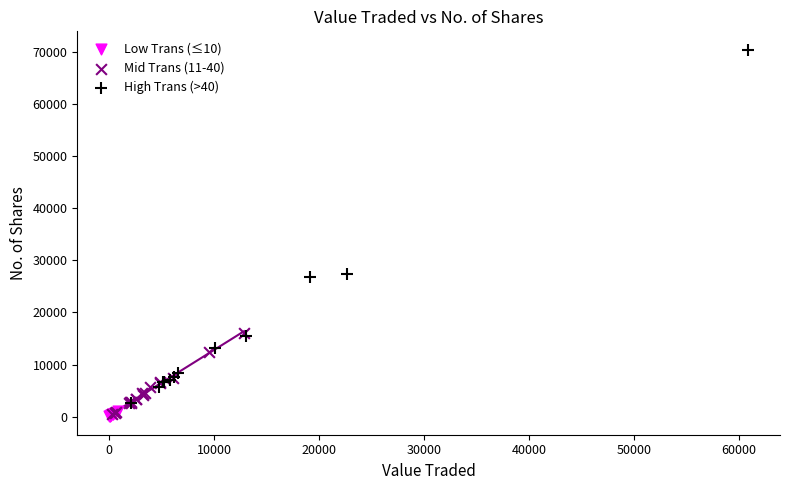

Which series has the largest Y range (max minus min)?

High Trans (>40)